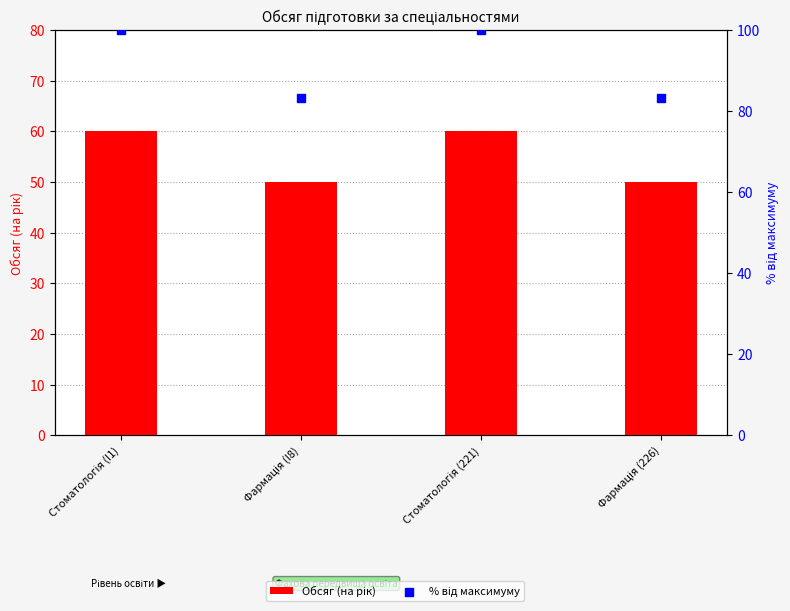

What are all the series names shown in the legend?

Обсяг (на рік), % від максимуму